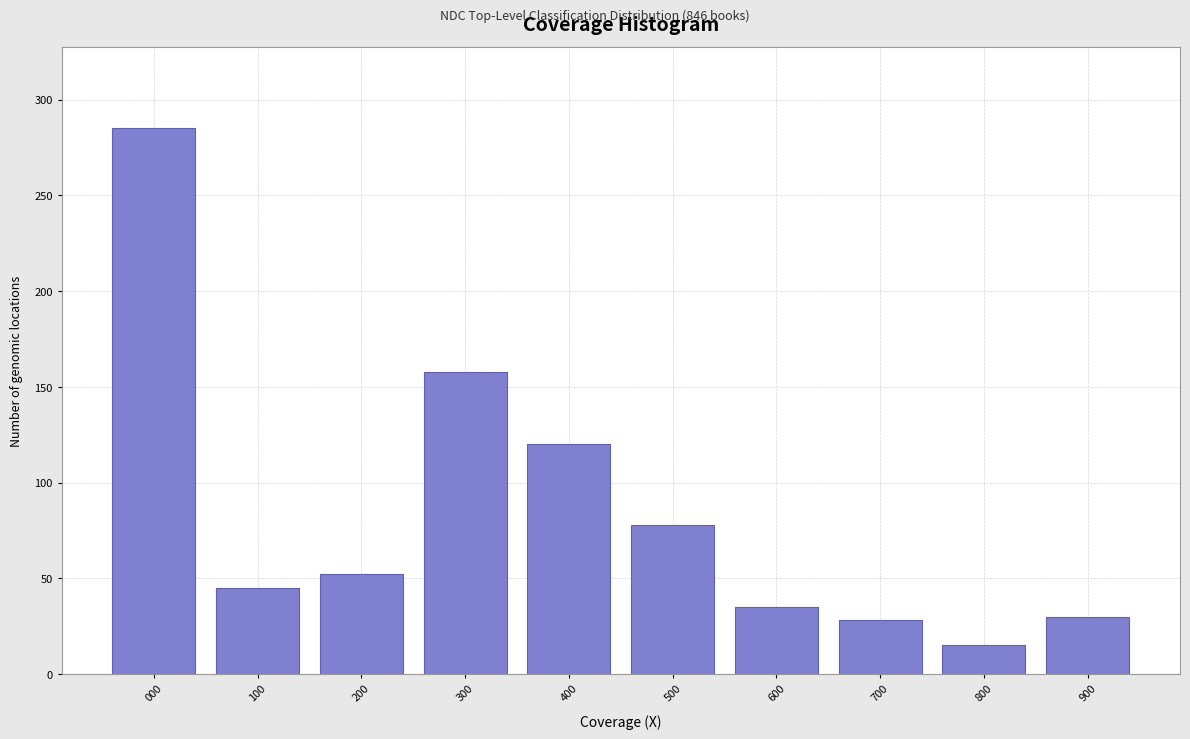

Reading left to right, list all the values displayed in this chart.

000=285	100=45	200=52	300=158	400=120	500=78	600=35	700=28	800=15	900=30